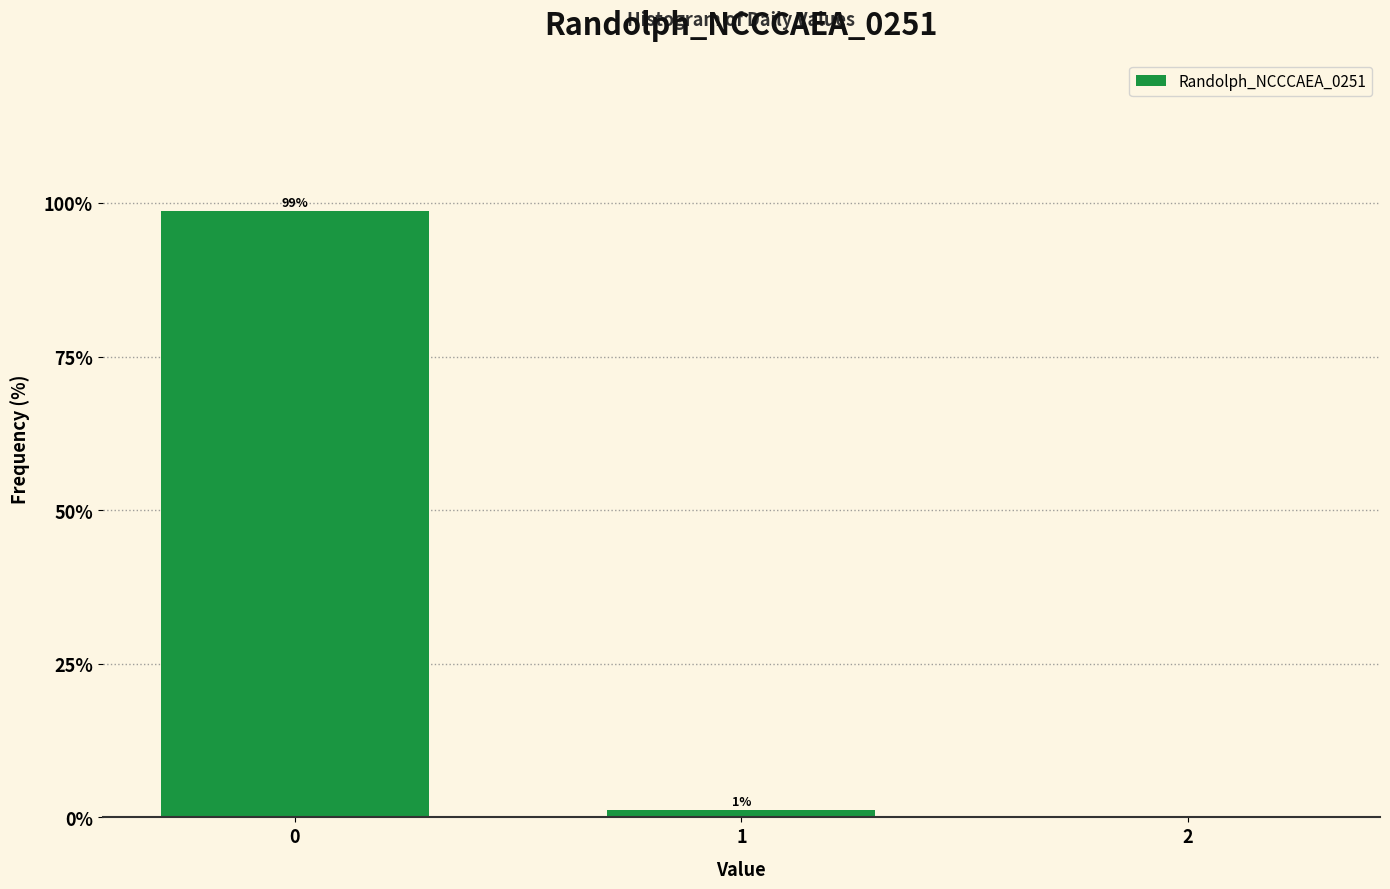

What is the maximum value shown in the chart?

98.8